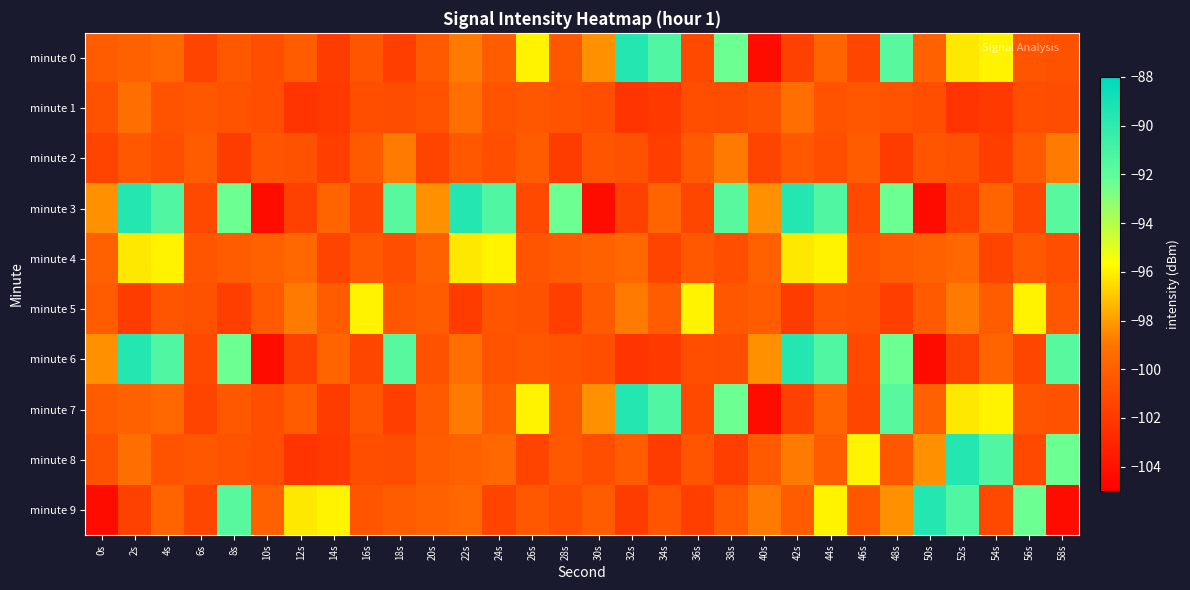

Reading left to right, extract all data points from this chart.

minute 0: 0s=-100.2	2s=-99.9	4s=-99.6	6s=-101.5	8s=-100.4	10s=-100.9	12s=-100.2	14s=-101.8	16s=-100.6	18s=-101.7	20s=-100.3	22s=-98.9	24s=-100.2	26s=-95.9	28s=-100.5	30s=-98.4	32s=-89.6	34s=-91.4	36s=-101.2	38s=-92.4	40s=-104.3	42s=-101.6	44s=-99.8	46s=-101.3	48s=-91.7	50s=-100.0	52s=-96.2	54s=-96.0	56s=-100.6	58s=-100.7
minute 1: 0s=-100.7	2s=-99.3	4s=-100.6	6s=-100.5	8s=-100.6	10s=-100.9	12s=-102.2	14s=-102.0	16s=-100.9	18s=-101.0	20s=-100.6	22s=-99.3	24s=-100.6	26s=-100.5	28s=-100.6	30s=-100.9	32s=-102.2	34s=-102.0	36s=-100.9	38s=-101.0	40s=-100.7	42s=-99.3	44s=-100.6	46s=-100.5	48s=-100.6	50s=-100.9	52s=-102.2	54s=-102.0	56s=-100.9	58s=-101.0
minute 2: 0s=-101.5	2s=-100.4	4s=-100.9	6s=-100.2	8s=-101.8	10s=-100.6	12s=-100.7	14s=-101.7	16s=-100.3	18s=-98.9	20s=-101.5	22s=-100.4	24s=-100.9	26s=-100.2	28s=-101.8	30s=-100.6	32s=-100.7	34s=-101.7	36s=-100.3	38s=-98.9	40s=-101.5	42s=-100.4	44s=-100.9	46s=-100.2	48s=-101.8	50s=-100.6	52s=-100.7	54s=-101.7	56s=-100.3	58s=-98.9
minute 3: 0s=-98.4	2s=-89.6	4s=-91.4	6s=-101.2	8s=-92.4	10s=-104.3	12s=-101.6	14s=-99.8	16s=-101.3	18s=-91.7	20s=-98.4	22s=-89.6	24s=-91.4	26s=-101.2	28s=-92.4	30s=-104.3	32s=-101.6	34s=-99.8	36s=-101.3	38s=-91.7	40s=-98.4	42s=-89.6	44s=-91.4	46s=-101.2	48s=-92.4	50s=-104.3	52s=-101.6	54s=-99.8	56s=-101.3	58s=-91.7
minute 4: 0s=-100.0	2s=-96.2	4s=-96.0	6s=-100.6	8s=-100.2	10s=-99.9	12s=-99.6	14s=-101.5	16s=-100.4	18s=-100.9	20s=-100.0	22s=-96.2	24s=-96.0	26s=-100.6	28s=-100.2	30s=-99.9	32s=-99.6	34s=-101.5	36s=-100.4	38s=-100.9	40s=-100.0	42s=-96.2	44s=-96.0	46s=-100.6	48s=-100.2	50s=-99.9	52s=-99.6	54s=-101.5	56s=-100.4	58s=-100.9
minute 5: 0s=-100.2	2s=-101.8	4s=-100.6	6s=-100.7	8s=-101.7	10s=-100.3	12s=-98.9	14s=-100.2	16s=-95.9	18s=-100.5	20s=-100.2	22s=-101.8	24s=-100.6	26s=-100.7	28s=-101.7	30s=-100.3	32s=-98.9	34s=-100.2	36s=-95.9	38s=-100.5	40s=-100.2	42s=-101.8	44s=-100.6	46s=-100.7	48s=-101.7	50s=-100.3	52s=-98.9	54s=-100.2	56s=-95.9	58s=-100.5
minute 6: 0s=-98.4	2s=-89.6	4s=-91.4	6s=-101.2	8s=-92.4	10s=-104.3	12s=-101.6	14s=-99.8	16s=-101.3	18s=-91.7	20s=-100.7	22s=-99.3	24s=-100.6	26s=-100.5	28s=-100.6	30s=-100.9	32s=-102.2	34s=-102.0	36s=-100.9	38s=-101.0	40s=-98.4	42s=-89.6	44s=-91.4	46s=-101.2	48s=-92.4	50s=-104.3	52s=-101.6	54s=-99.8	56s=-101.3	58s=-91.7
minute 7: 0s=-100.2	2s=-99.9	4s=-99.6	6s=-101.5	8s=-100.4	10s=-100.9	12s=-100.2	14s=-101.8	16s=-100.6	18s=-101.7	20s=-100.3	22s=-98.9	24s=-100.2	26s=-95.9	28s=-100.5	30s=-98.4	32s=-89.6	34s=-91.4	36s=-101.2	38s=-92.4	40s=-104.3	42s=-101.6	44s=-99.8	46s=-101.3	48s=-91.7	50s=-100.0	52s=-96.2	54s=-96.0	56s=-100.6	58s=-100.7
minute 8: 0s=-100.7	2s=-99.3	4s=-100.6	6s=-100.5	8s=-100.6	10s=-100.9	12s=-102.2	14s=-102.0	16s=-100.9	18s=-101.0	20s=-100.2	22s=-99.9	24s=-99.6	26s=-101.5	28s=-100.4	30s=-100.9	32s=-100.2	34s=-101.8	36s=-100.6	38s=-101.7	40s=-100.3	42s=-98.9	44s=-100.2	46s=-95.9	48s=-100.5	50s=-98.4	52s=-89.6	54s=-91.4	56s=-101.2	58s=-92.4
minute 9: 0s=-104.3	2s=-101.6	4s=-99.8	6s=-101.3	8s=-91.7	10s=-100.0	12s=-96.2	14s=-96.0	16s=-100.6	18s=-100.2	20s=-99.9	22s=-99.6	24s=-101.5	26s=-100.4	28s=-100.9	30s=-100.2	32s=-101.8	34s=-100.6	36s=-101.7	38s=-100.3	40s=-98.9	42s=-100.2	44s=-95.9	46s=-100.5	48s=-98.4	50s=-89.6	52s=-91.4	54s=-101.2	56s=-92.4	58s=-104.3